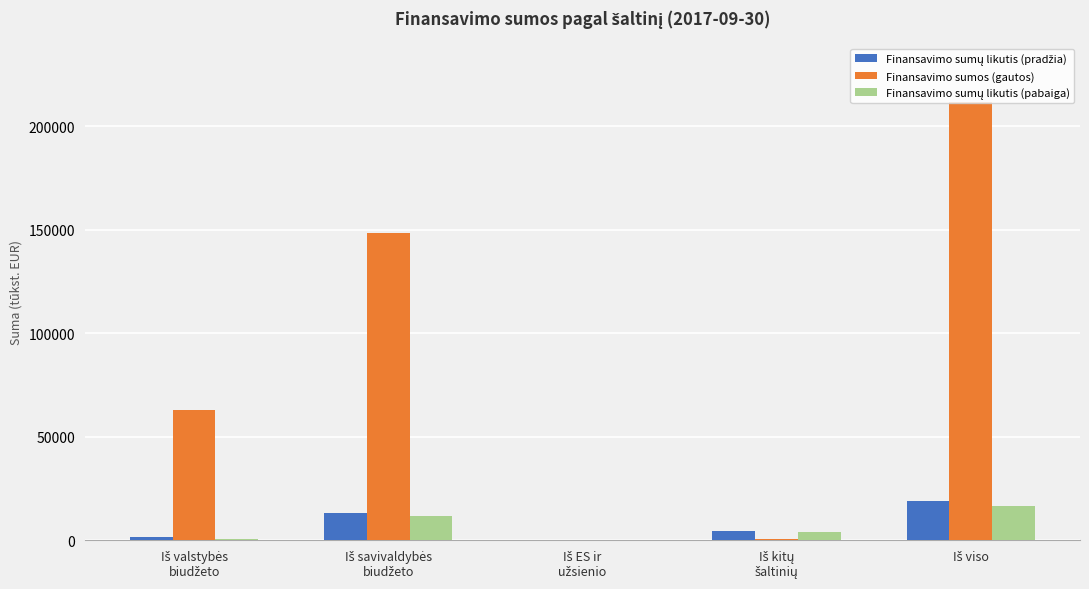

Which series has the largest total across all categories?

Finansavimo sumos (gautos)